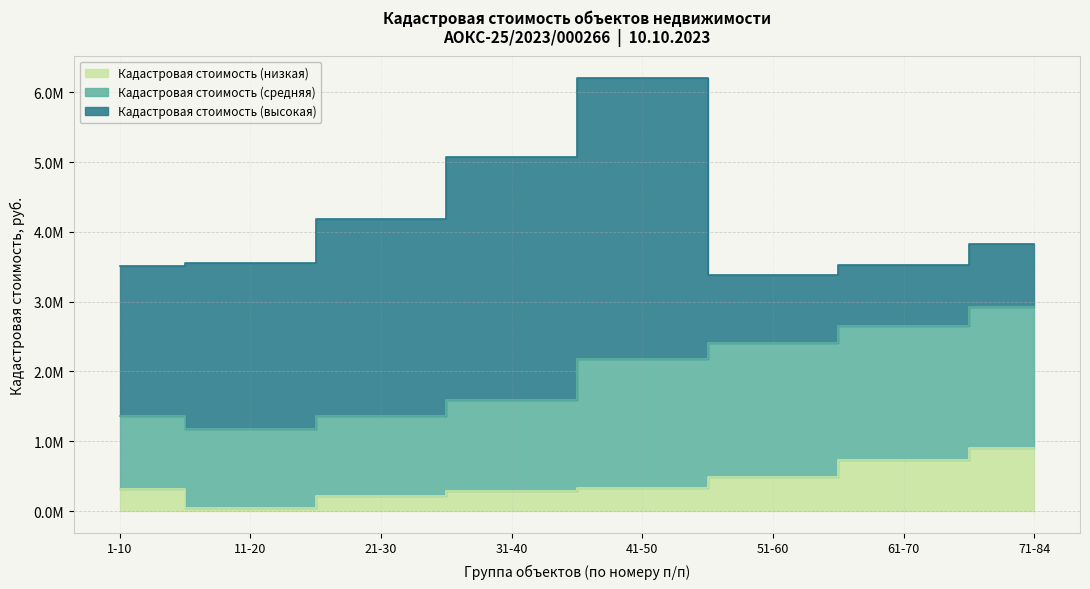

Rank the categories by Кадастровая стоимость (средняя) value from lowest to highest.

1-10, 11-20, 21-30, 31-40, 41-50, 51-60, 61-70, 71-84